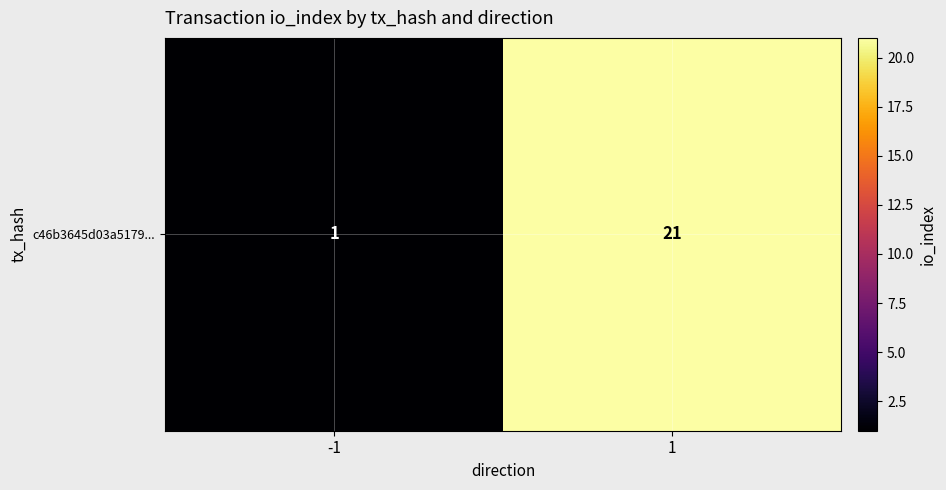

Reading right to left, extract all data points from this chart.

21	1